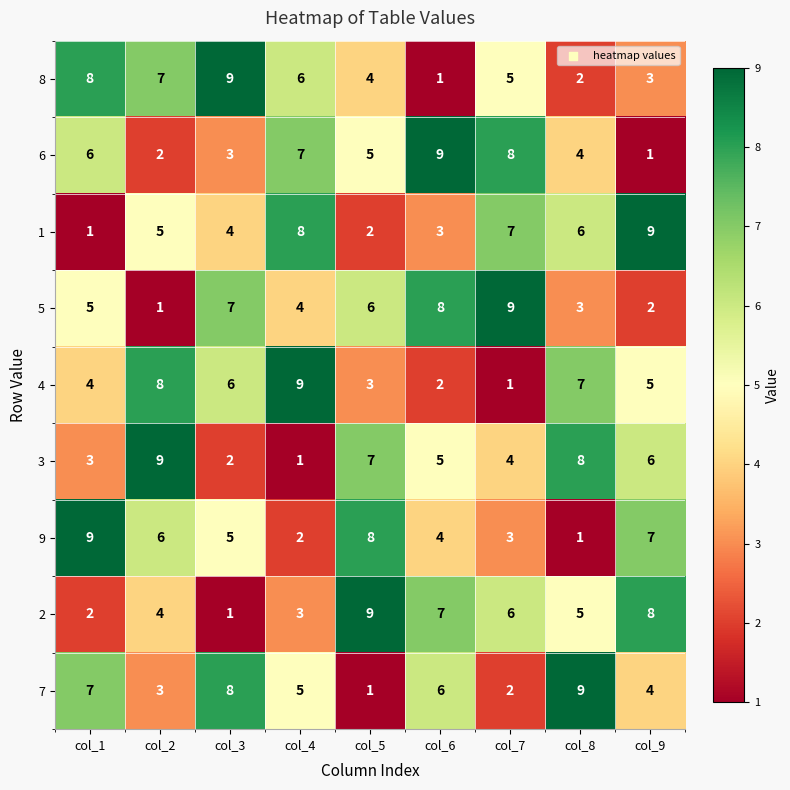

The 4 series shows 3 at col_5. True or false?

True